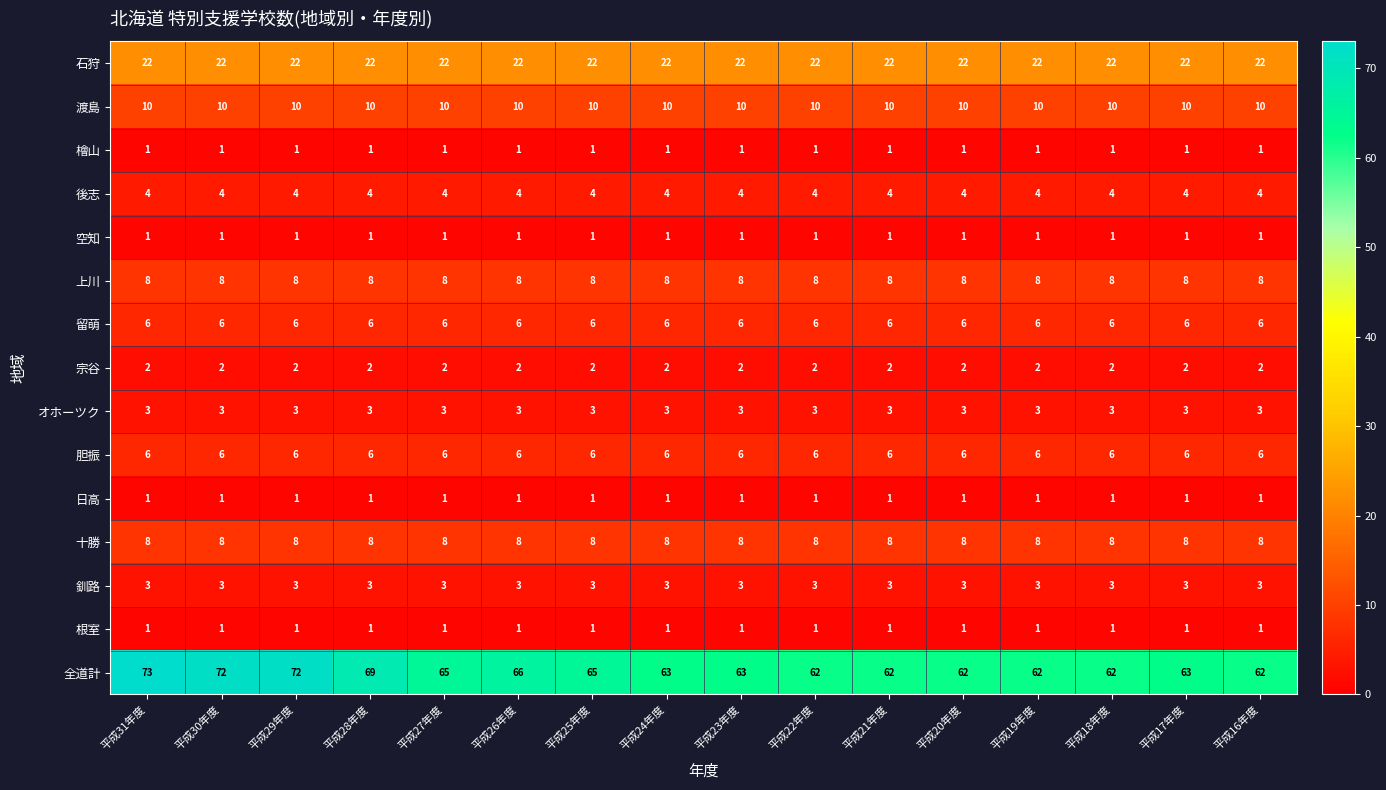

What is the spread (max minus min) of values at 平成27年度?

64